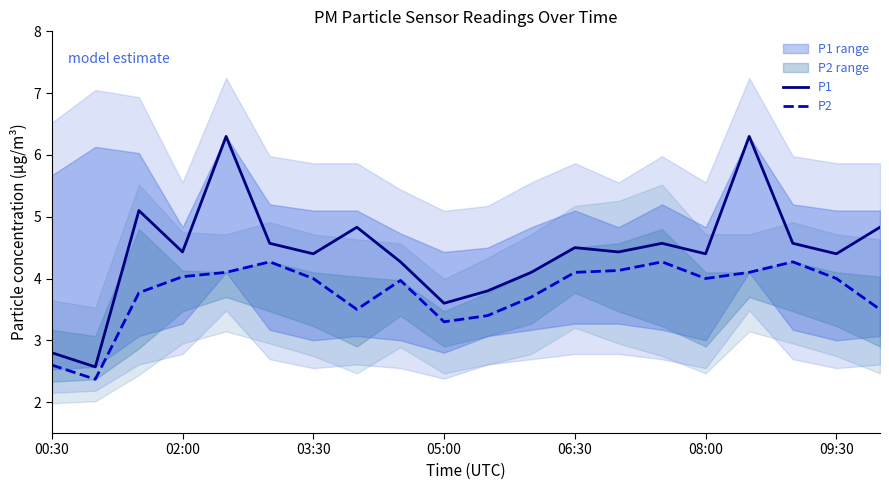

How many lines are shown in the chart?

2